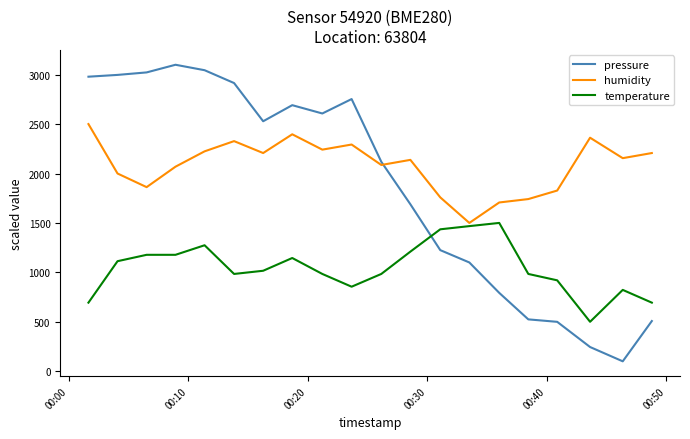

True or false: humidity and pressure intersect in this chart.

True